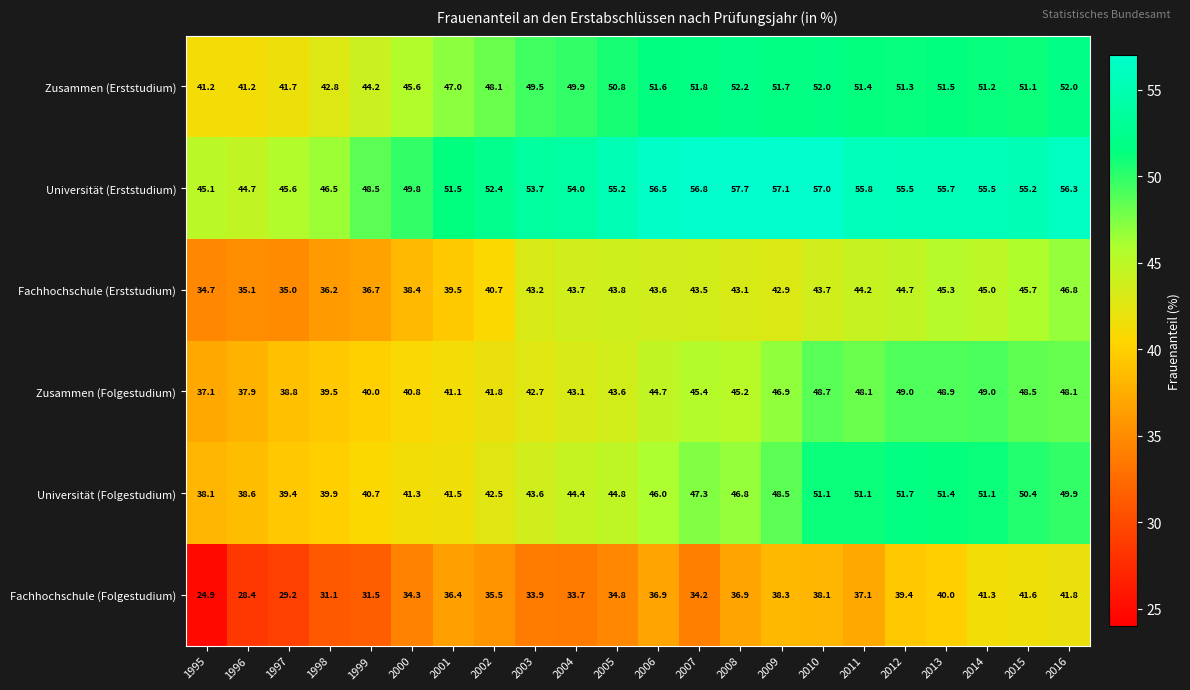

Is it true that Zusammen (Folgestudium) equals 32.6 at 2013?

False